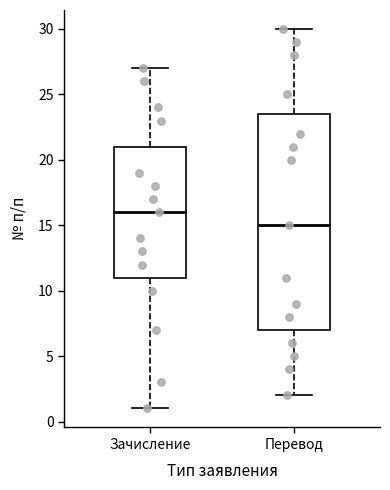

Which box is the tallest, from its lower edge to its upper edge?

Перевод